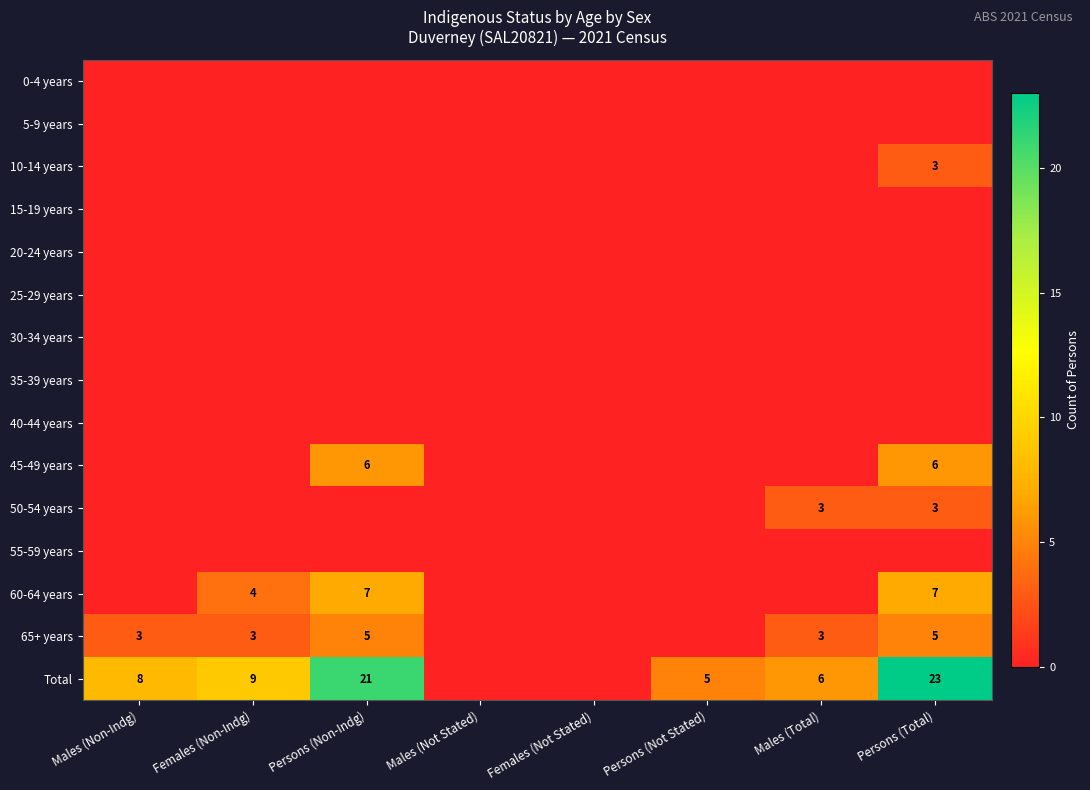

True or false: 60-64 years has a value of 10 at Persons (Total).

False